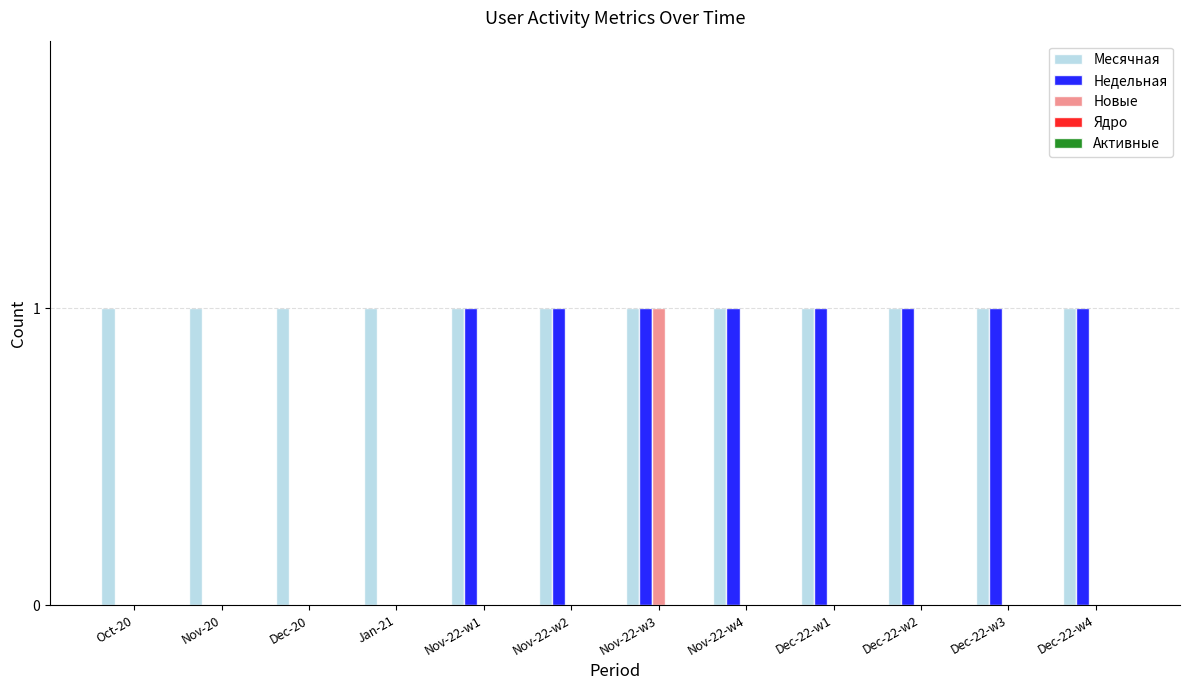

How many data points does each series have?

12